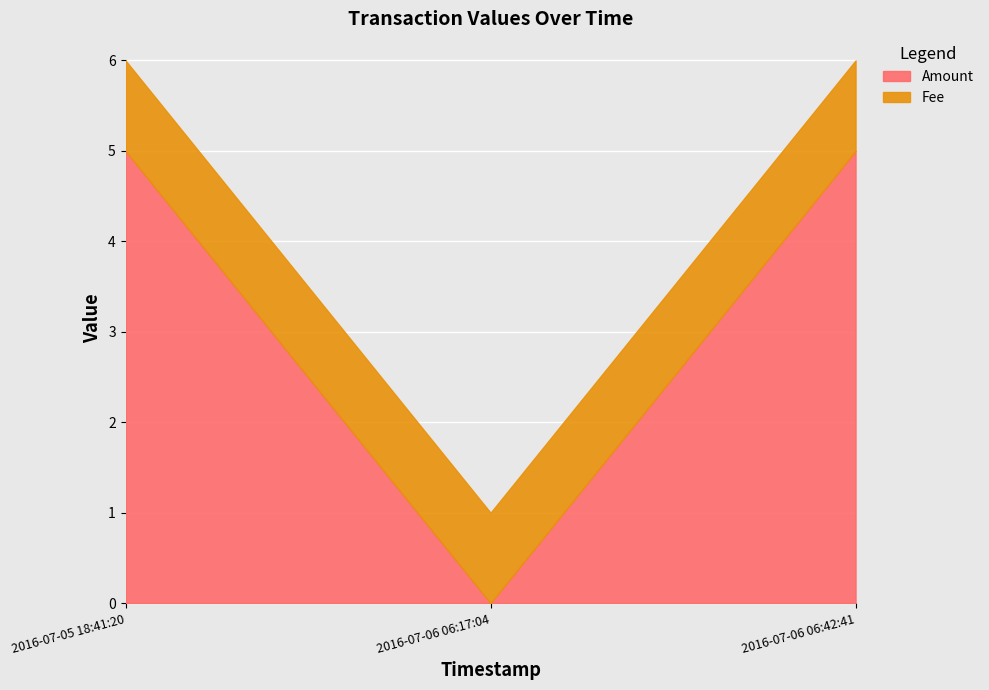

Read the Fee value at 2016-07-05 18:41:20.

1